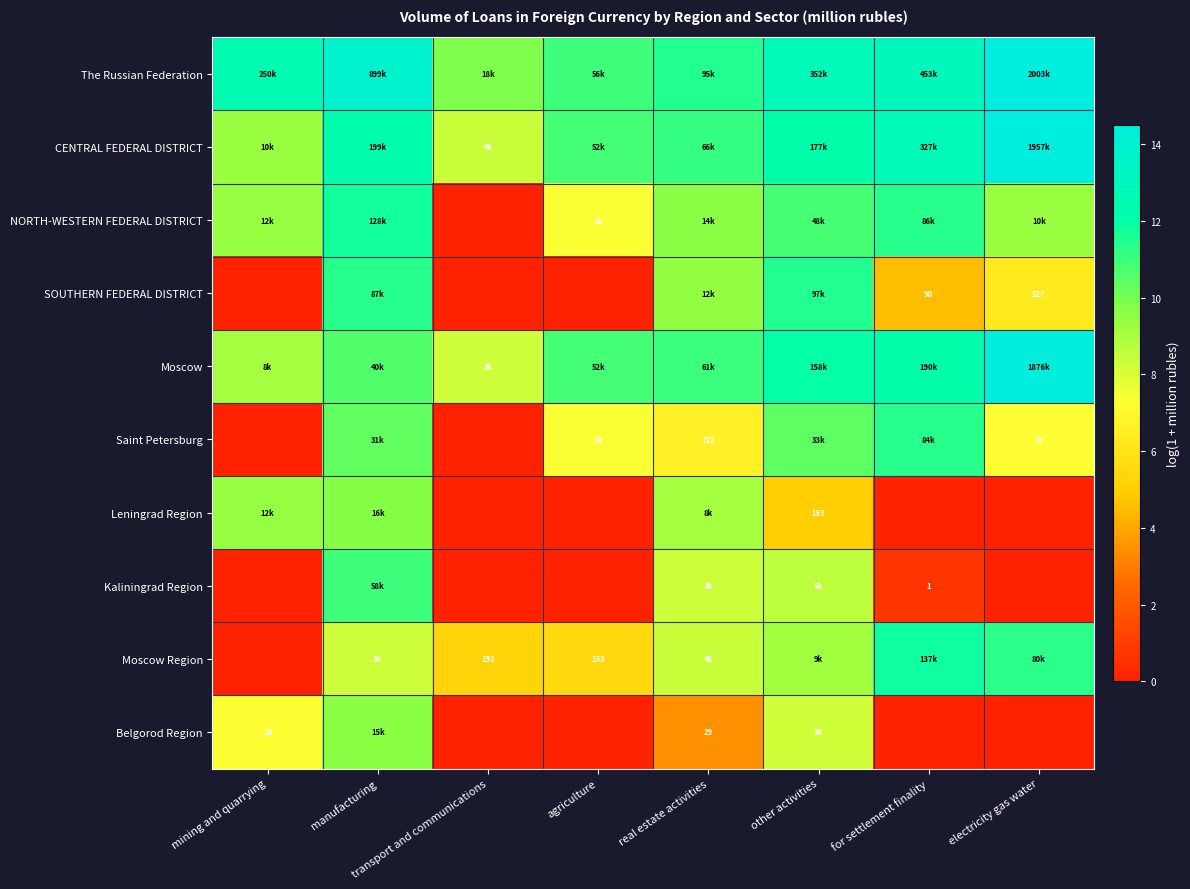

True or false: Leningrad Region has a value of 4.4 at mining and quarrying.

False